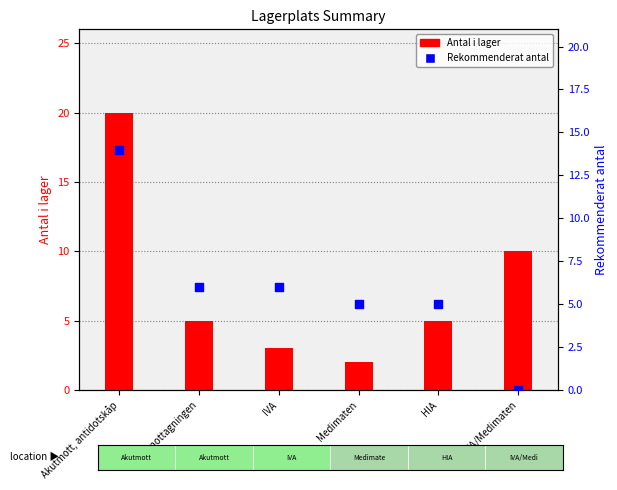

At how many categories does at least one series exceed 12?

1